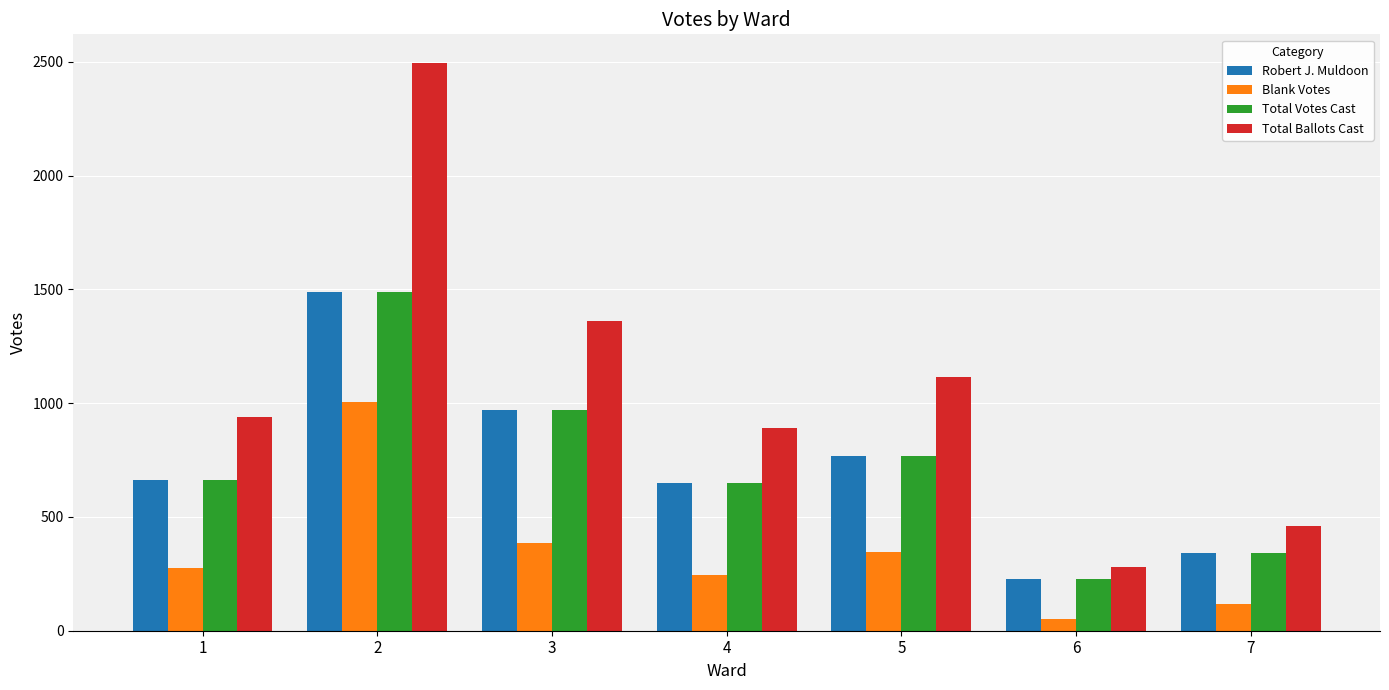

What is the average value of the Total Ballots Cast series?

1077